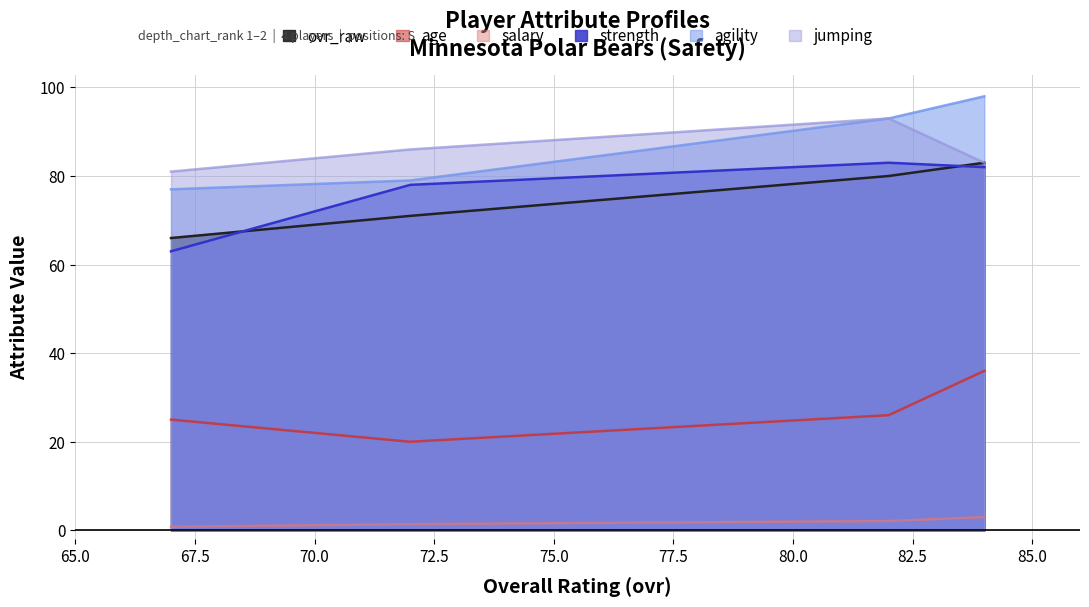

What are all the series names shown in the legend?

ovr_raw, age, salary, strength, agility, jumping